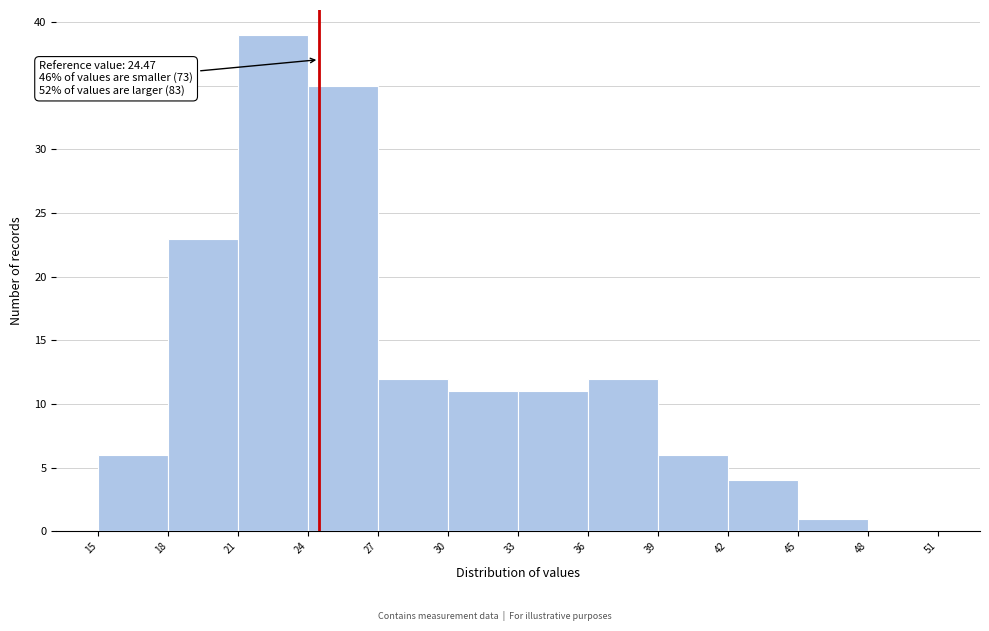

Which range on the x-axis has the tallest bar?

21 to 24